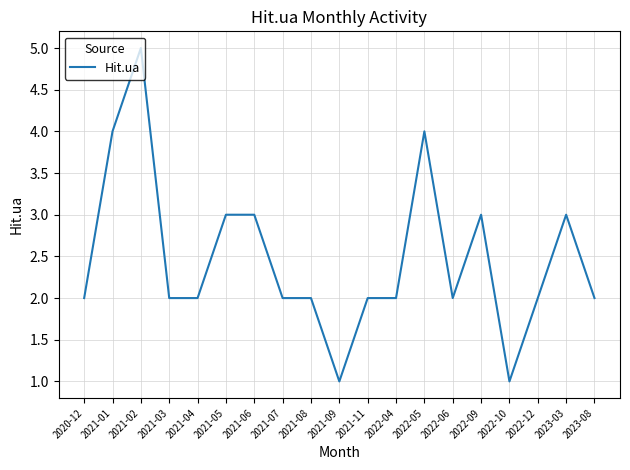

Does the chart have visible grid lines?

Yes